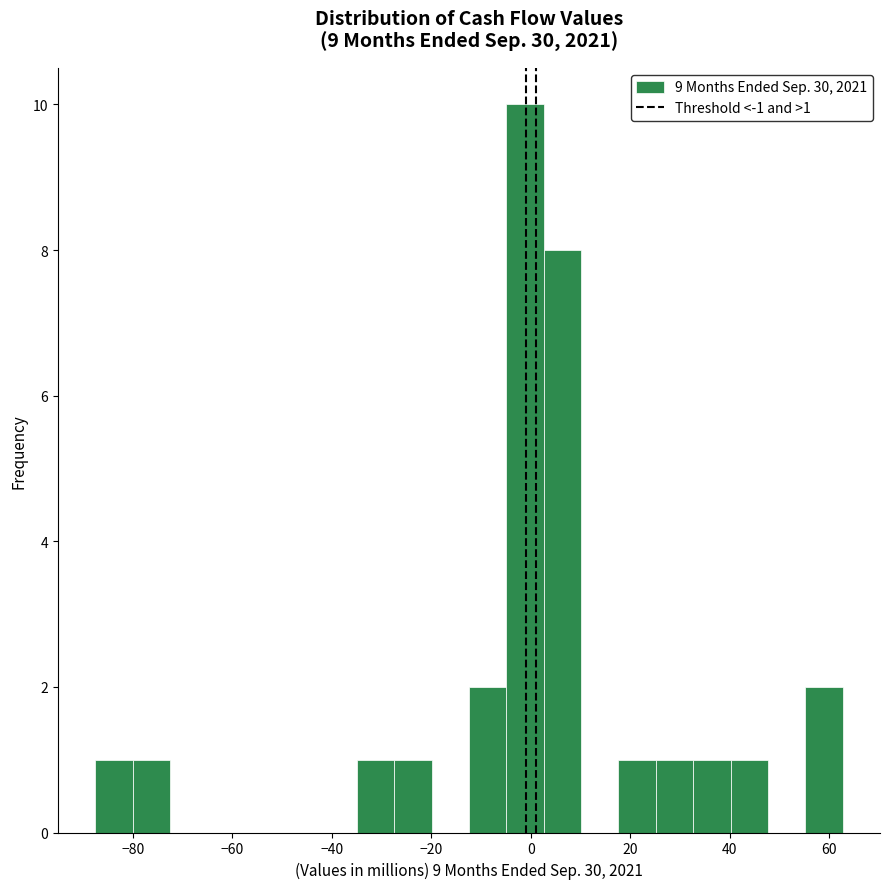

Around what value on the x-axis is the tallest bar? Give the approximate position of its centre, as read against the axis.

-2